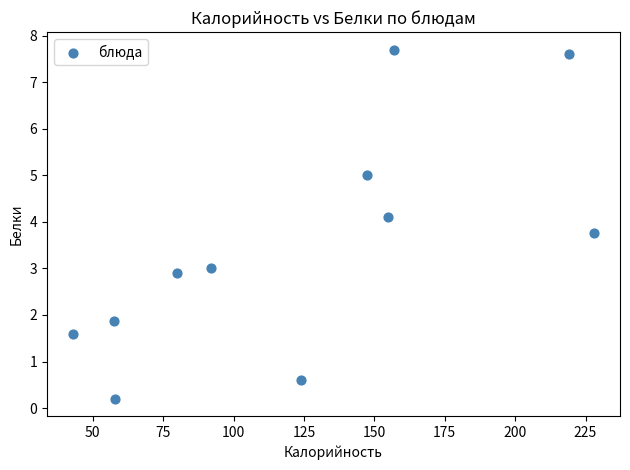

What is the average Y value?

3.5